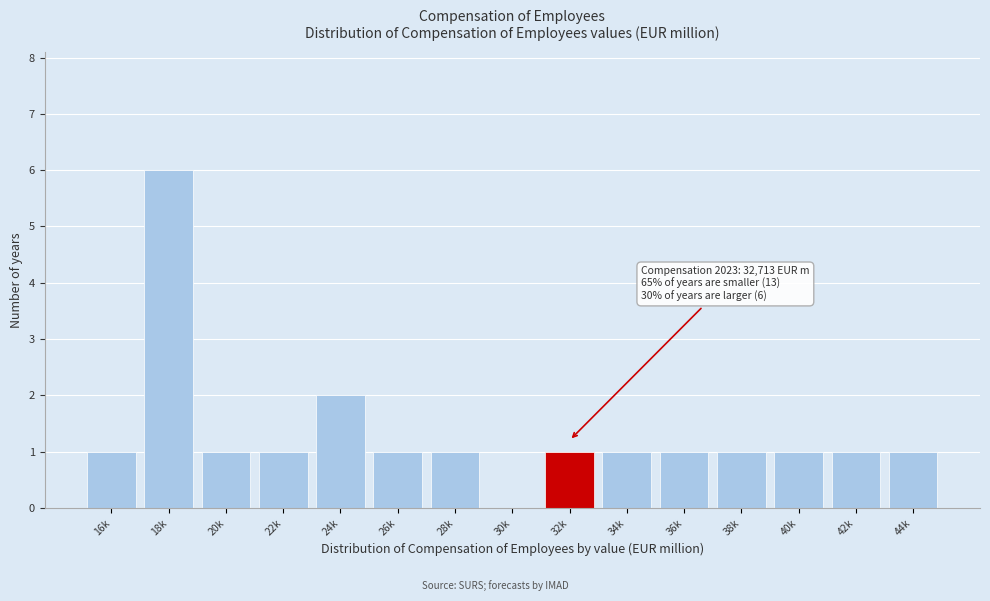

Reading left to right, transcribe all the data shown in this chart.

16k=1	18k=6	20k=1	22k=1	24k=2	26k=1	28k=1	30k=0	32k=1	34k=1	36k=1	38k=1	40k=1	42k=1	44k=1